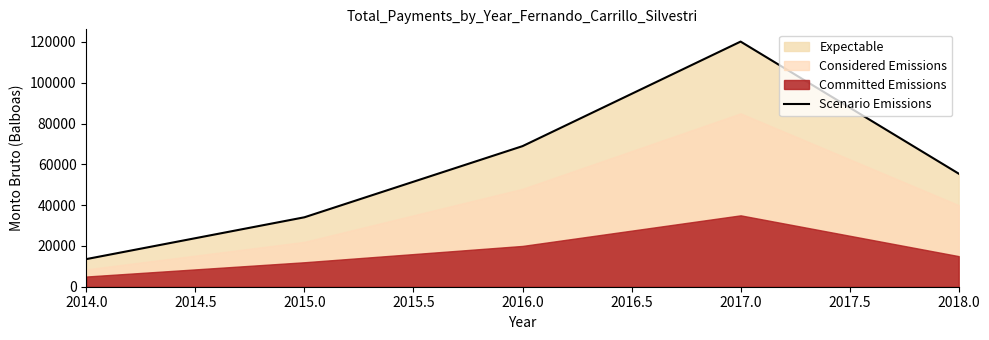

What is the minimum value for Scenario Emissions?

13546.7